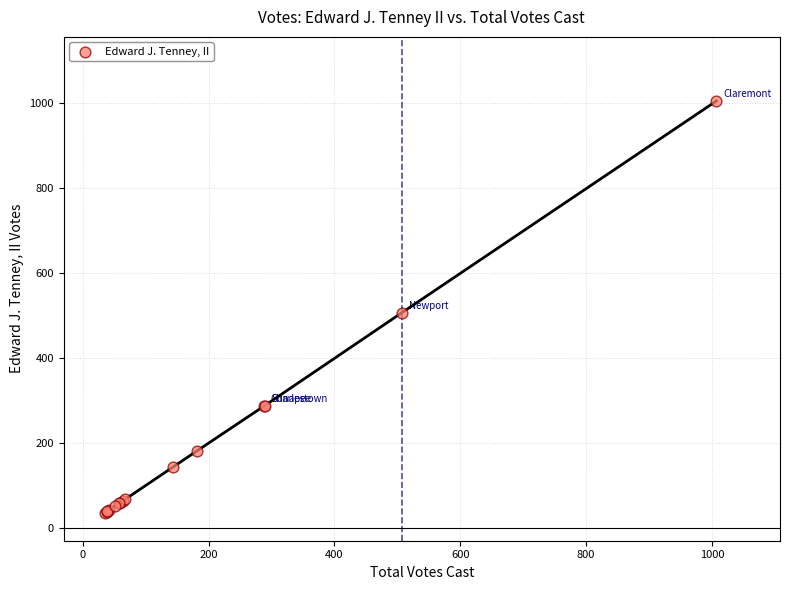

What Y value in the scatter plot is closest to 520?

507